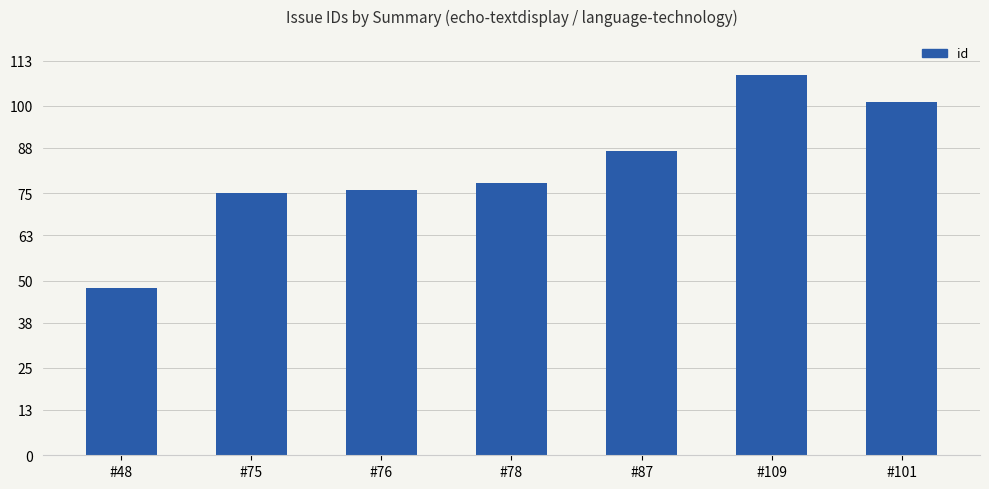

How many data points are less than 78?

3